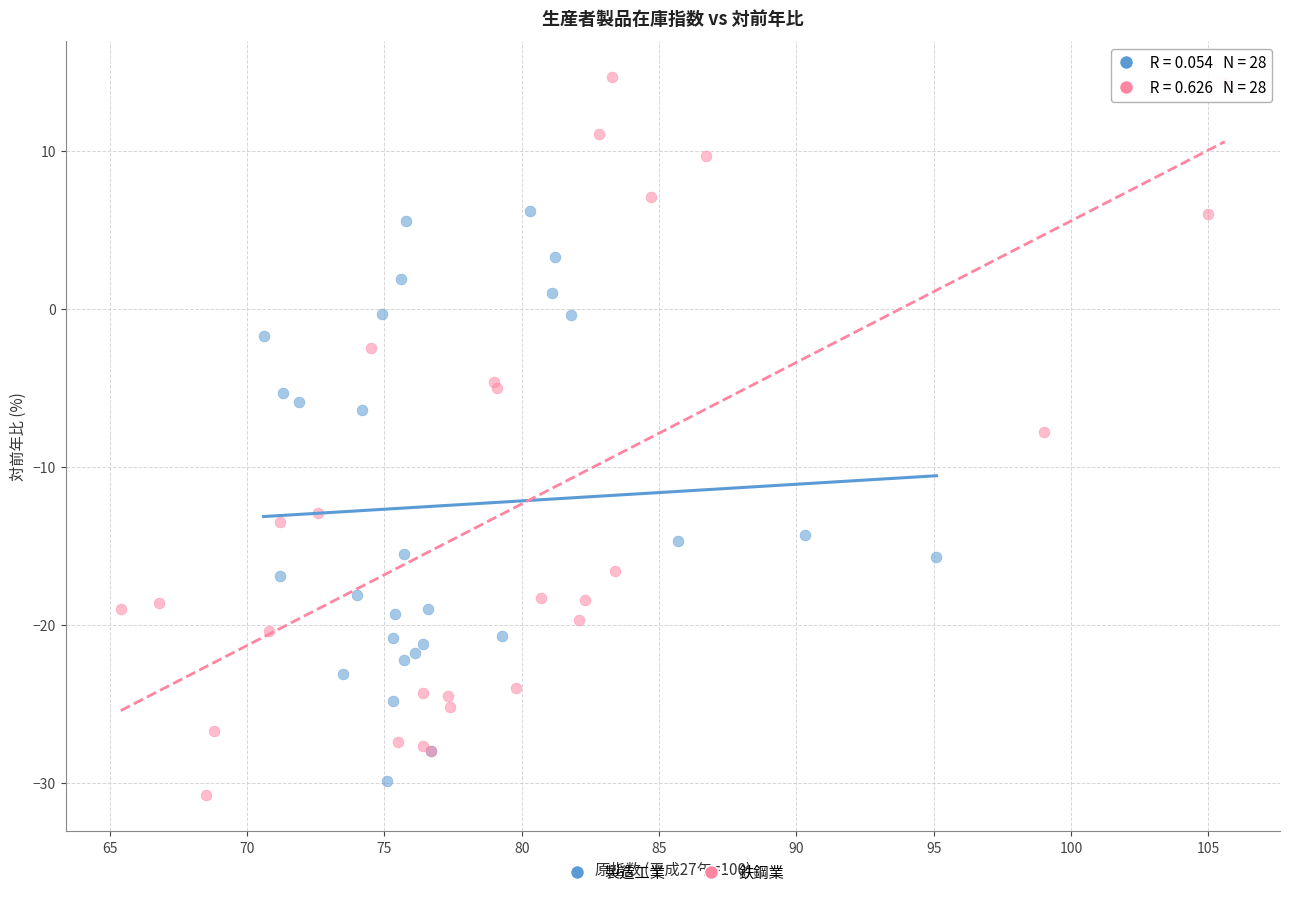

What are all the series names shown in the legend?

製造工業, 鉄鋼業